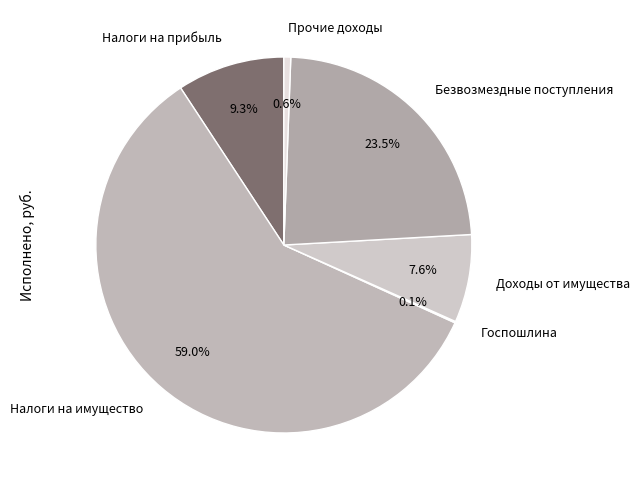

Approximately how many times larger is the value at Налоги на имущество compared to Доходы от имущества?

7.8